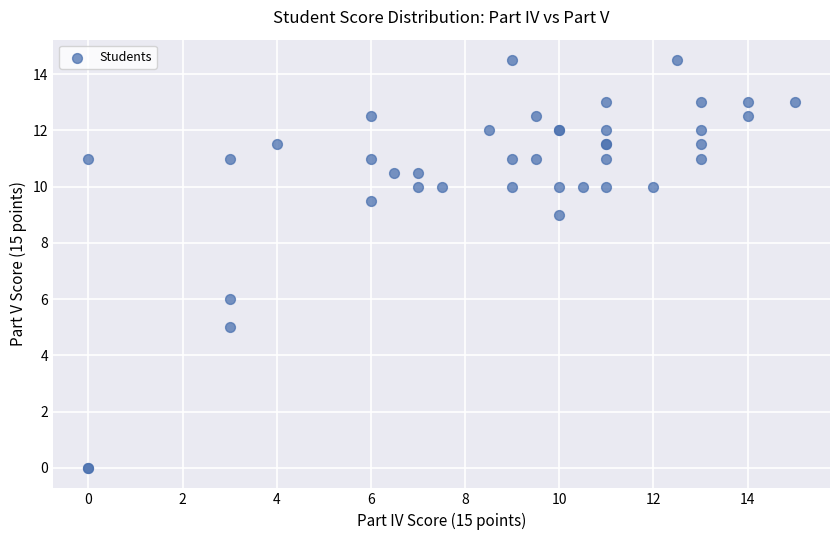

What Y value in the scatter plot is closest to 7?

6.0